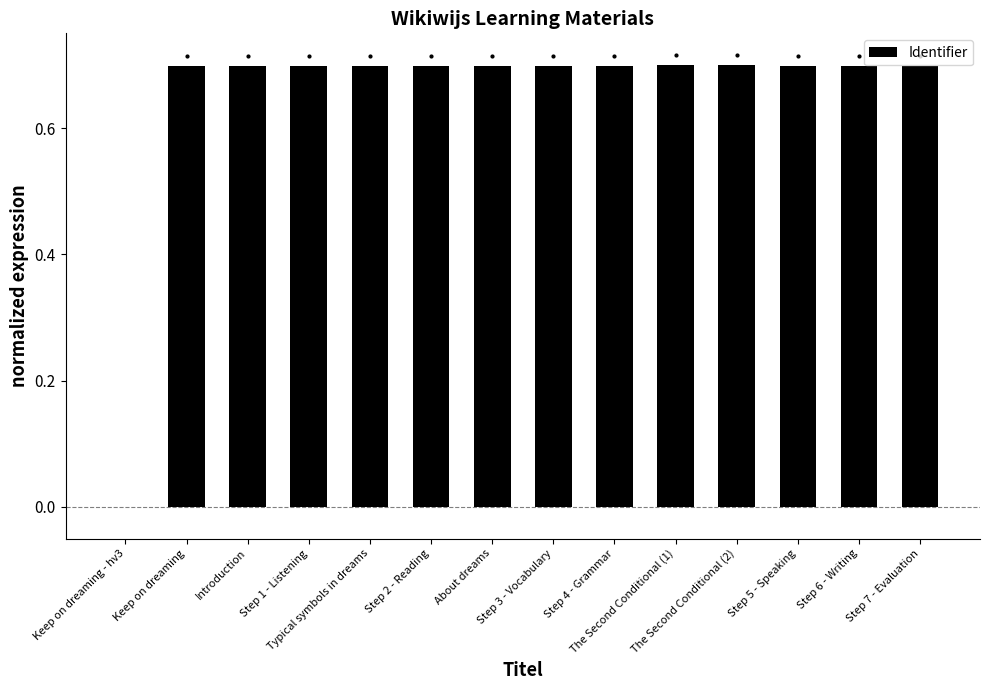

The chart shows a value of 1.0 at Step 4 - Grammar. True or false?

False